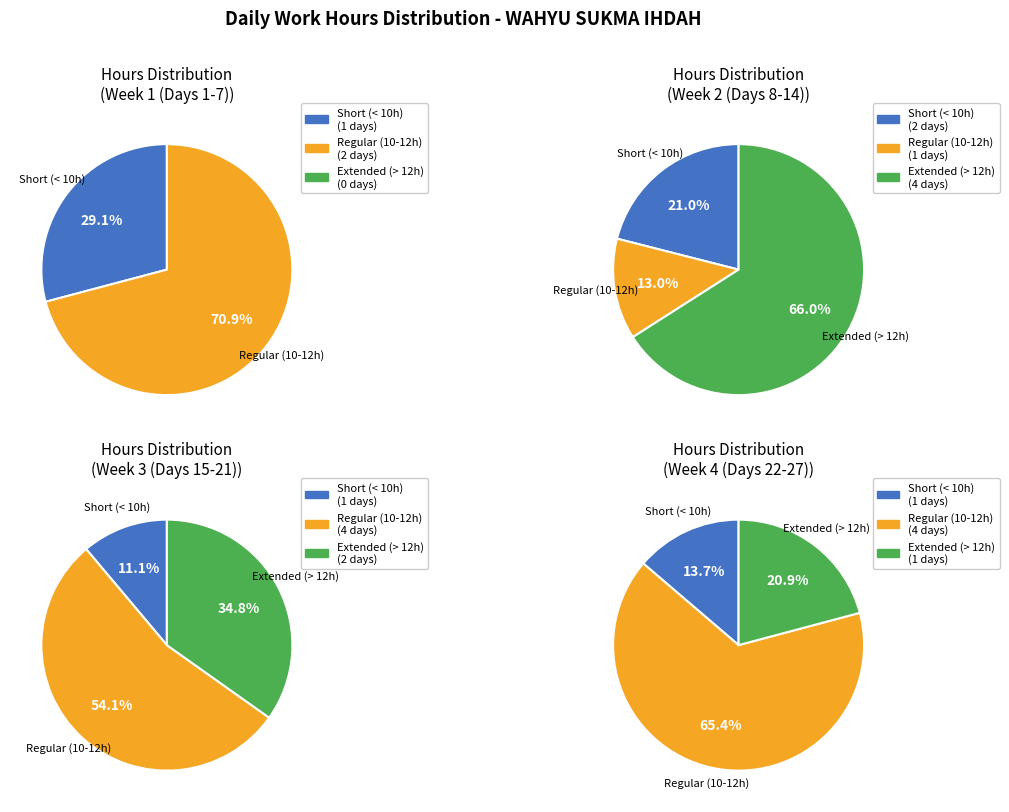

To the nearest percent, what is the difference between the 11 and 4 slice percentages?

2%